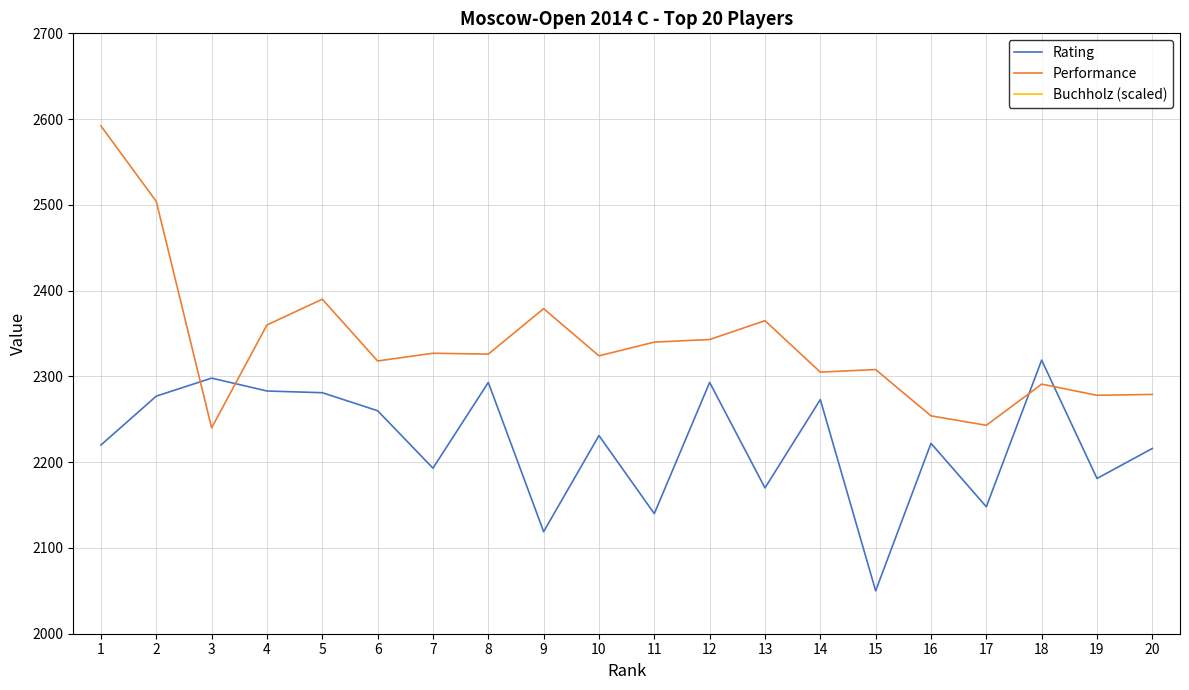

Reading left to right, what are all the values shown in this chart?

Rating: 2220	2277	2298	2283	2281	2260	2193	2293	2119	2231	2140	2293	2170	2273	2050	2222	2148	2319	2181	2216
Performance: 2592	2504	2240	2360	2390	2318	2327	2326	2379	2324	2340	2343	2365	2305	2308	2254	2243	2291	2278	2279
Buchholz (scaled): 4230	4230	4030	4330	4230	4170	4110	4110	4050	4030	4030	4010	3990	3970	3910	3850	3710	4330	4130	4070